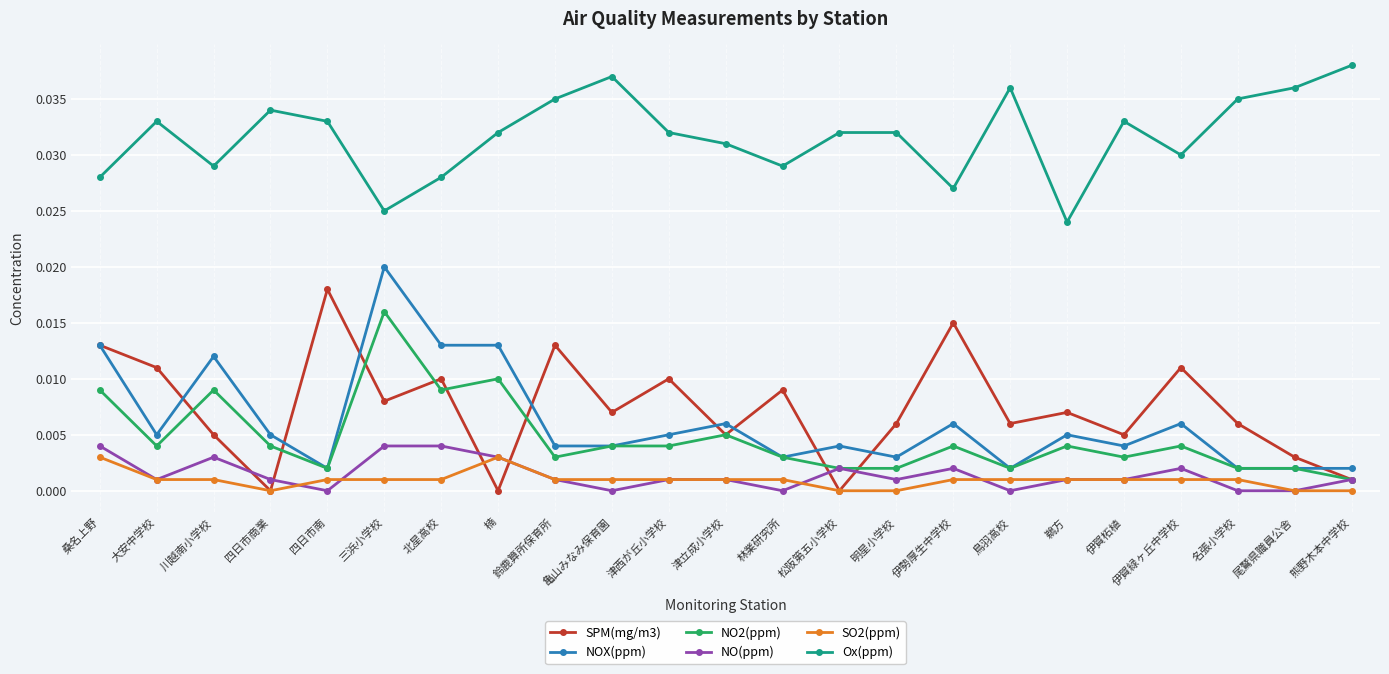

What is the label of the 12th point from the right?

津立成小学校